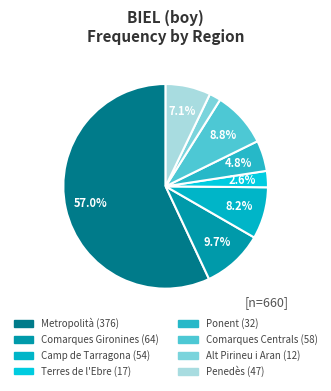

Is the sum of Terres de l'Ebre and Camp de Tarragona greater than half?

No